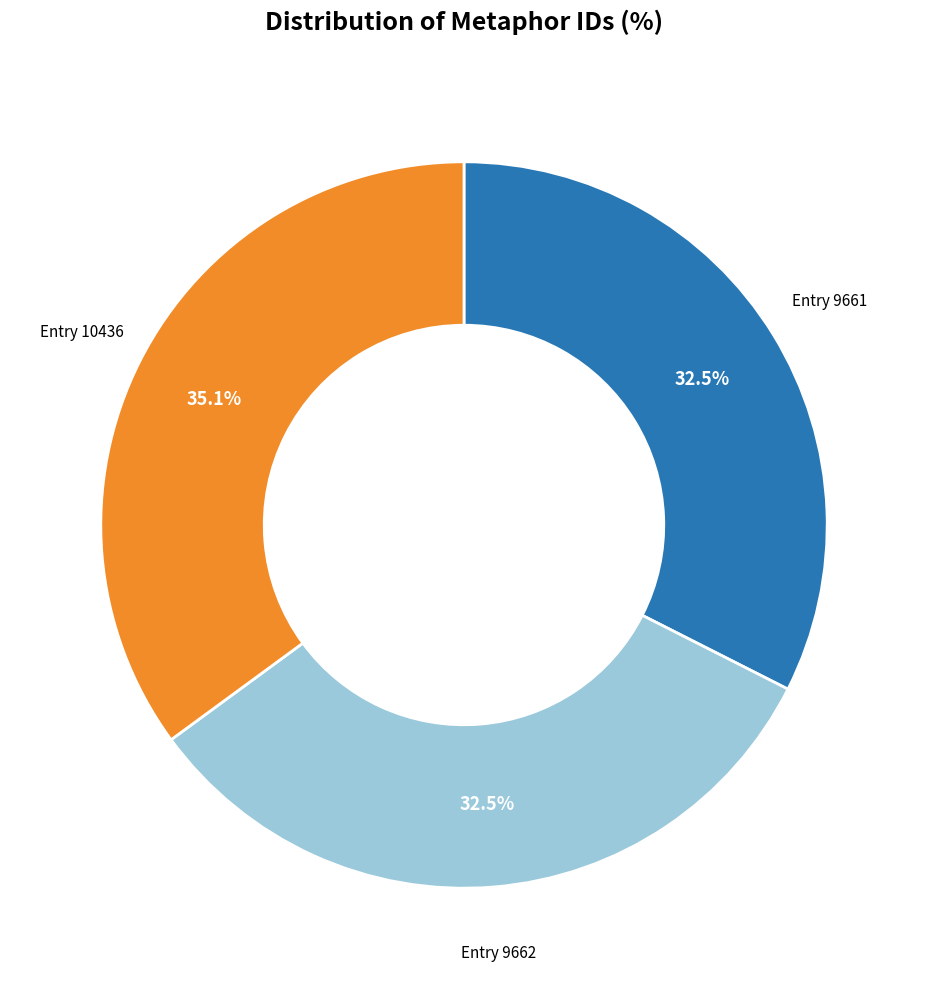

Is there a majority slice in this chart?

No